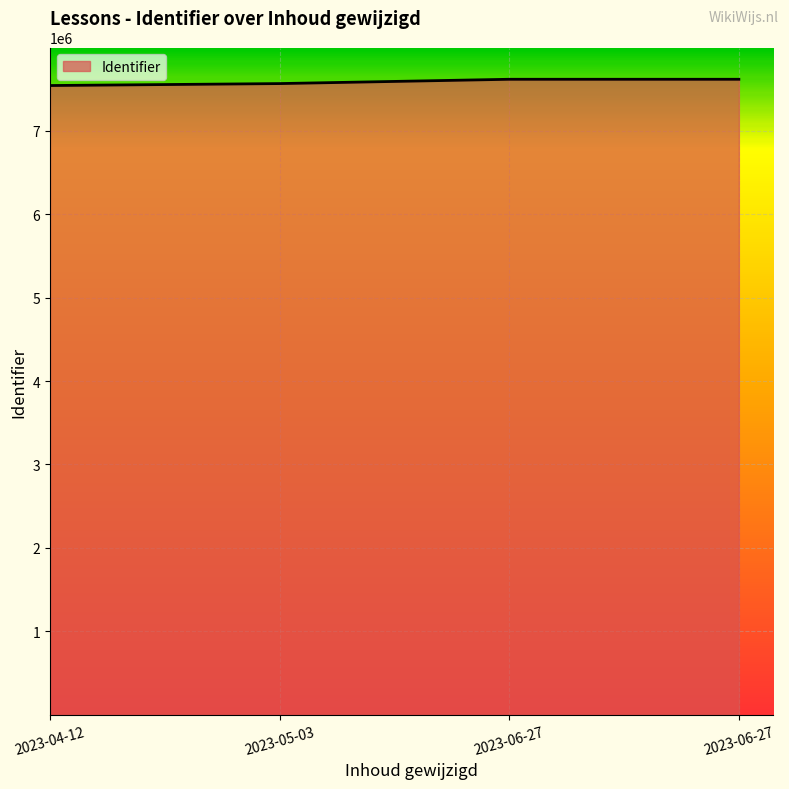

Is it true that the value at 2023-05-03 is 7565159?

True